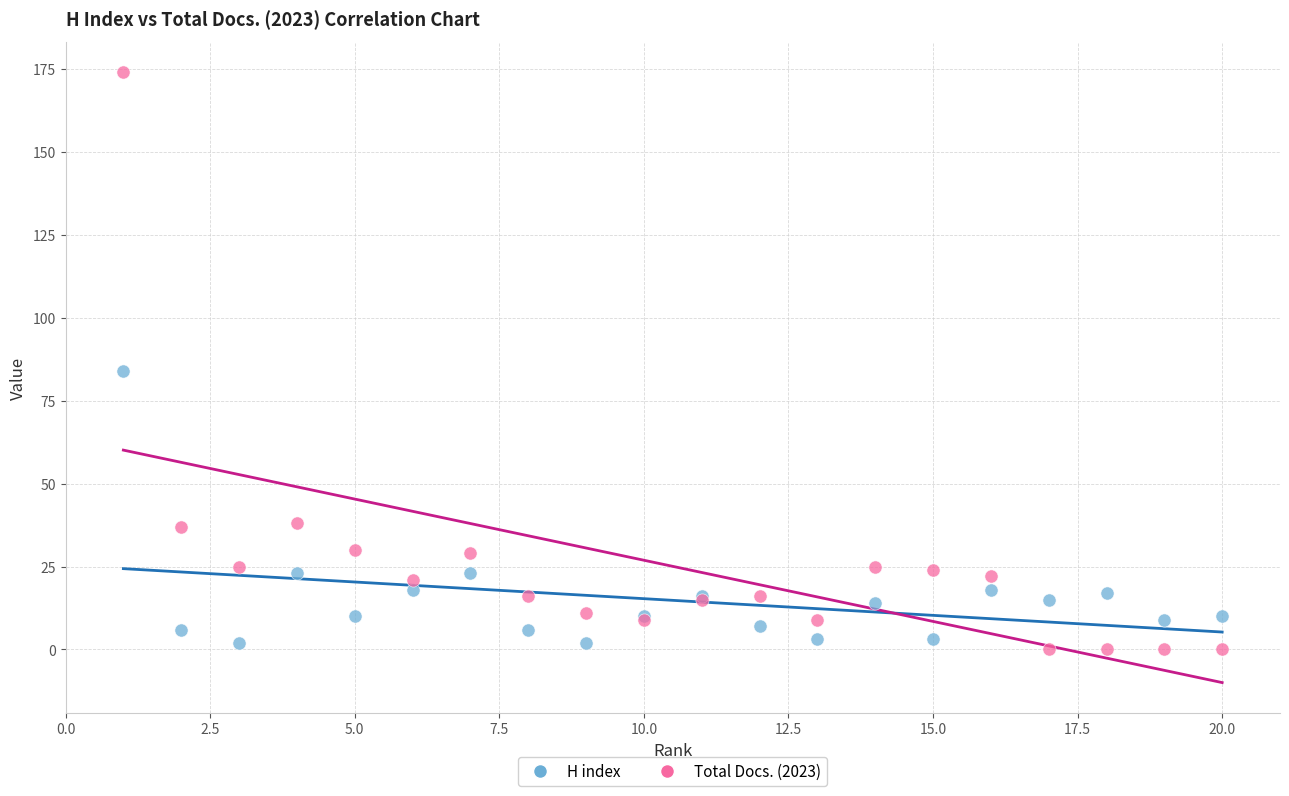

Which series contains the lowest Y value?

Total Docs. (2023)